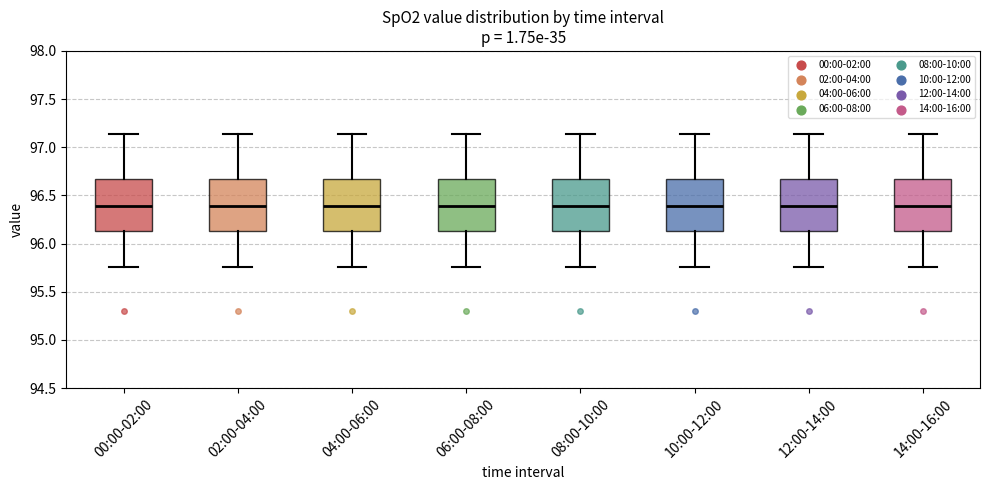

Reading left to right, transcribe this box plot: for each box, give where its median line is, the range the box spans, and where its two whiskers end, as read against the y-axis. The values are not printed on the chart, so give them approximately, as read against the axis.

00:00-02:00: median 96.40, box 96.15 to 96.65, whiskers 95.75 to 97.15
02:00-04:00: median 96.40, box 96.15 to 96.65, whiskers 95.75 to 97.15
04:00-06:00: median 96.40, box 96.15 to 96.65, whiskers 95.75 to 97.15
06:00-08:00: median 96.40, box 96.15 to 96.65, whiskers 95.75 to 97.15
08:00-10:00: median 96.40, box 96.15 to 96.65, whiskers 95.75 to 97.15
10:00-12:00: median 96.40, box 96.15 to 96.65, whiskers 95.75 to 97.15
12:00-14:00: median 96.40, box 96.15 to 96.65, whiskers 95.75 to 97.15
14:00-16:00: median 96.40, box 96.15 to 96.65, whiskers 95.75 to 97.15